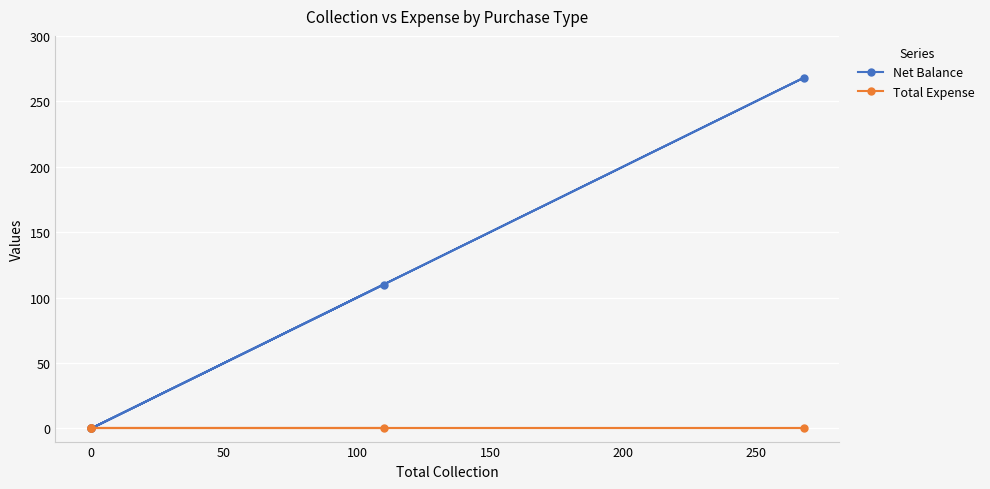

What is the maximum value shown in the chart?

268